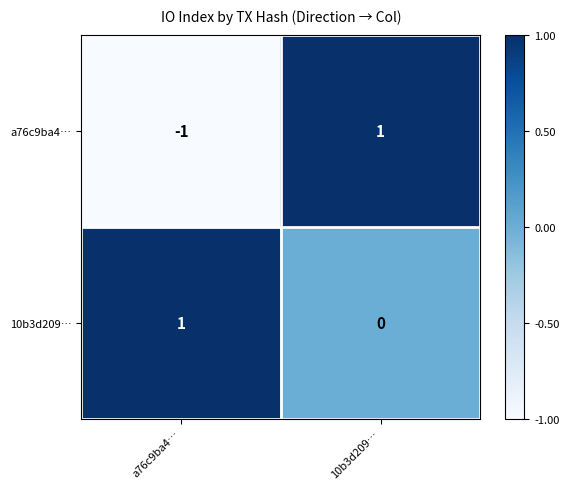

Which series has the widest spread of values?

a76c9ba4…